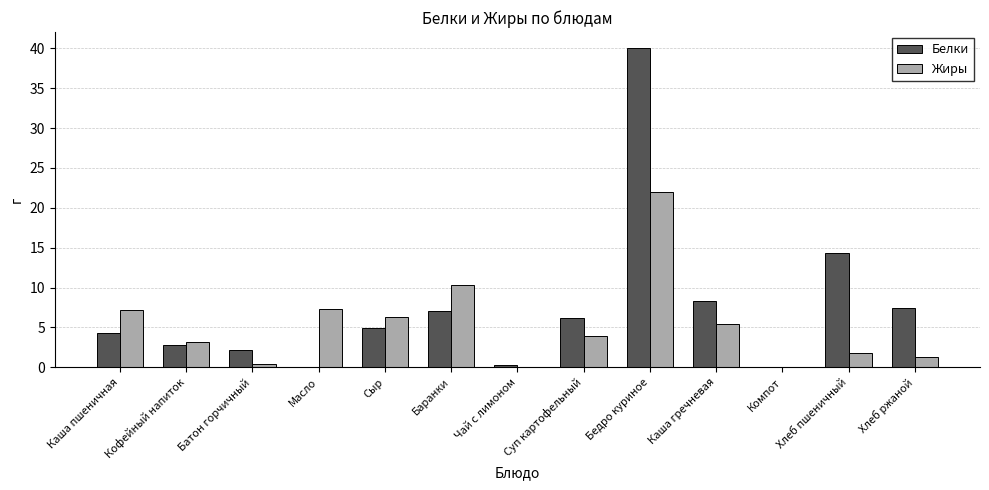

Is the value of Жиры at Хлеб пшеничный greater than the value of Белки at Сыр?

No